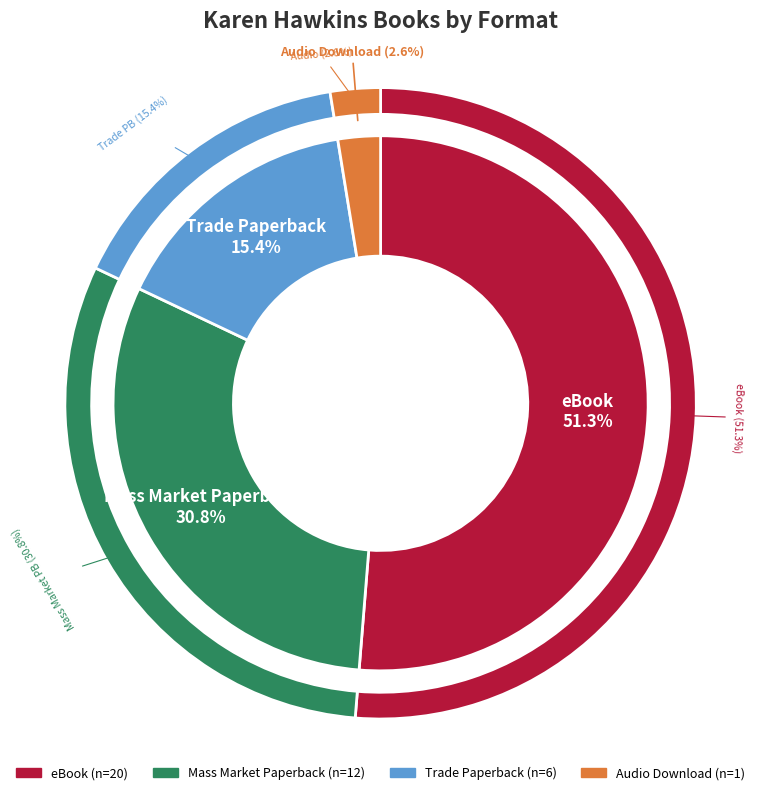

What is the change in value from eBook to Audio Download?

-19